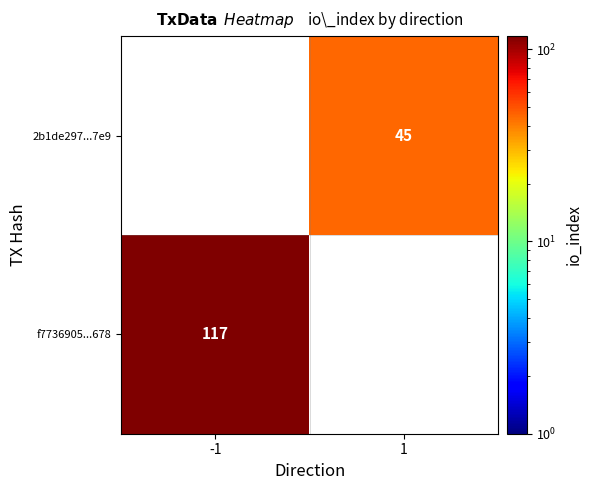

True or false: f7736905...678 has a value of 192 at -1.

False